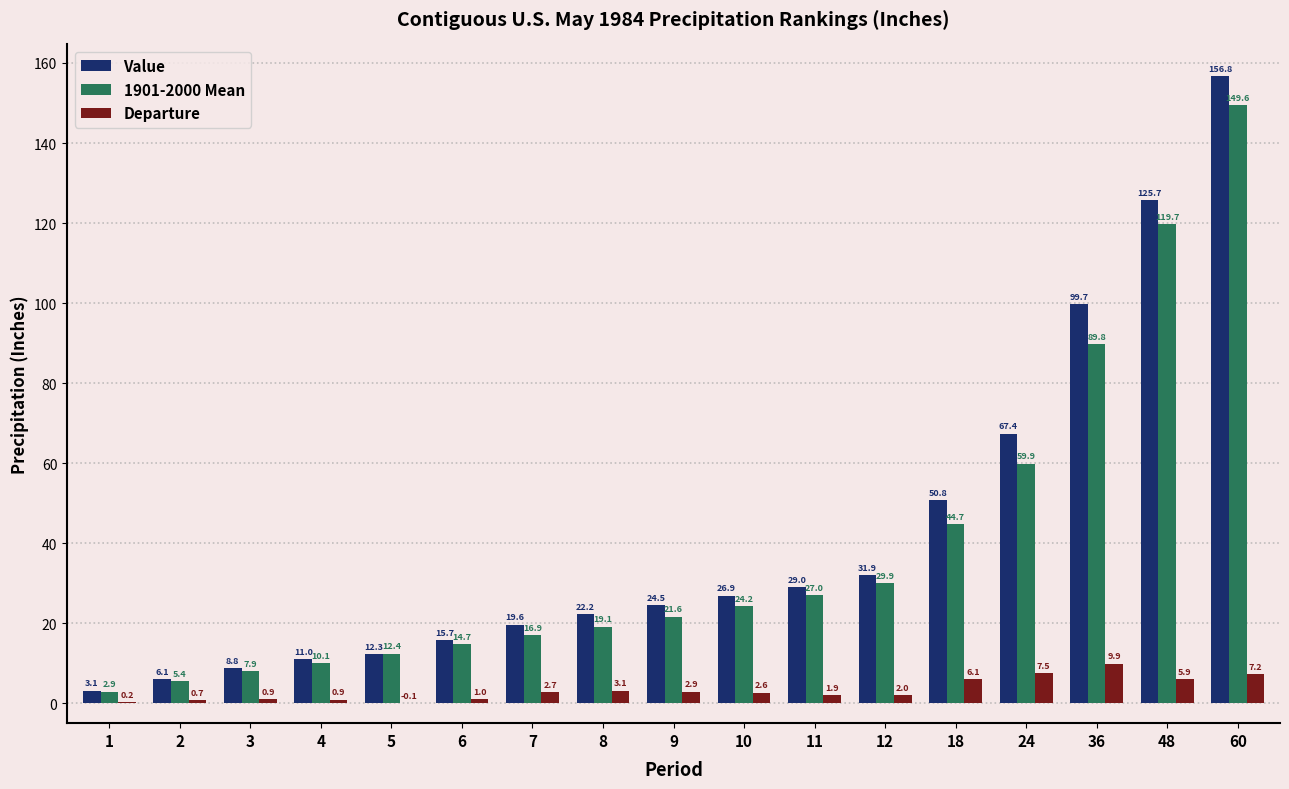

What are all the series names shown in the legend?

Value, 1901-2000 Mean, Departure